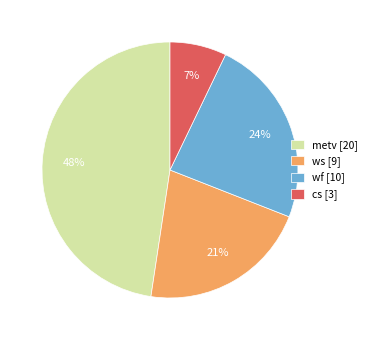

Is there any slice that represents more than half of the pie?

No